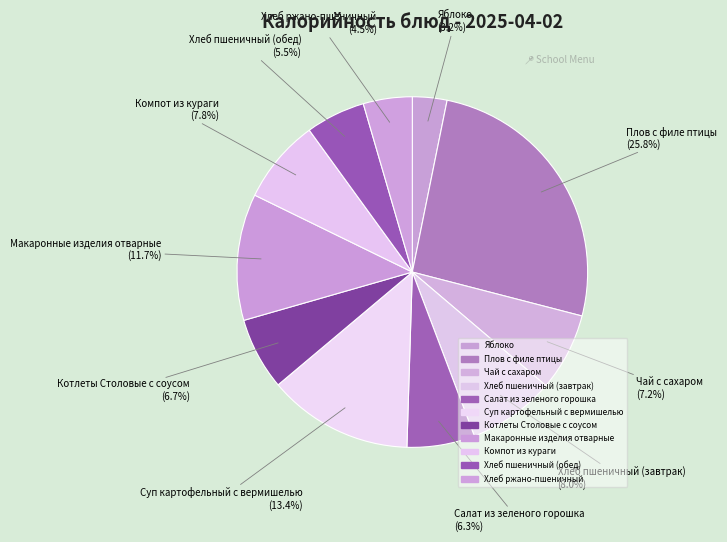

To the nearest percent, what is the difference between the largest and smallest slice percentages?

23%